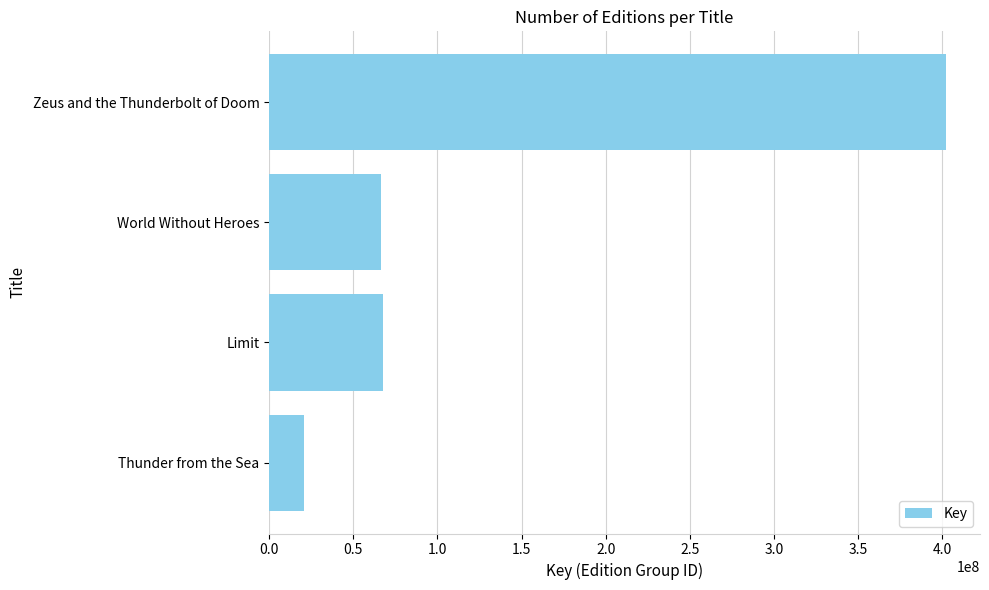

What value does the data have at Thunder from the Sea?

20458033